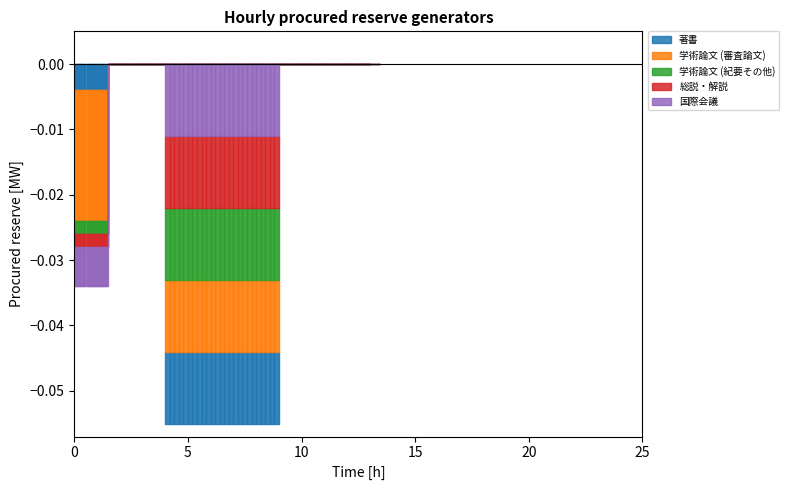

True or false: 学術論文 (審査論文) has a value of 0 at 12.

True